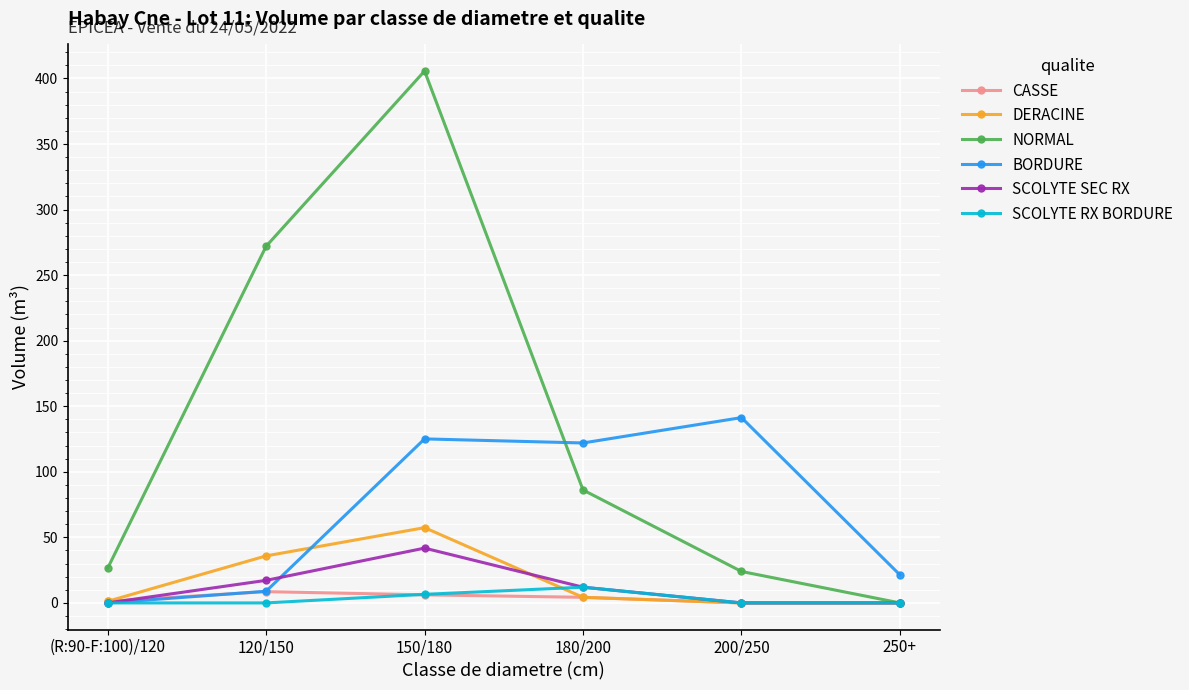

What is the value of the DERACINE point at the 2nd from the left?

35.9